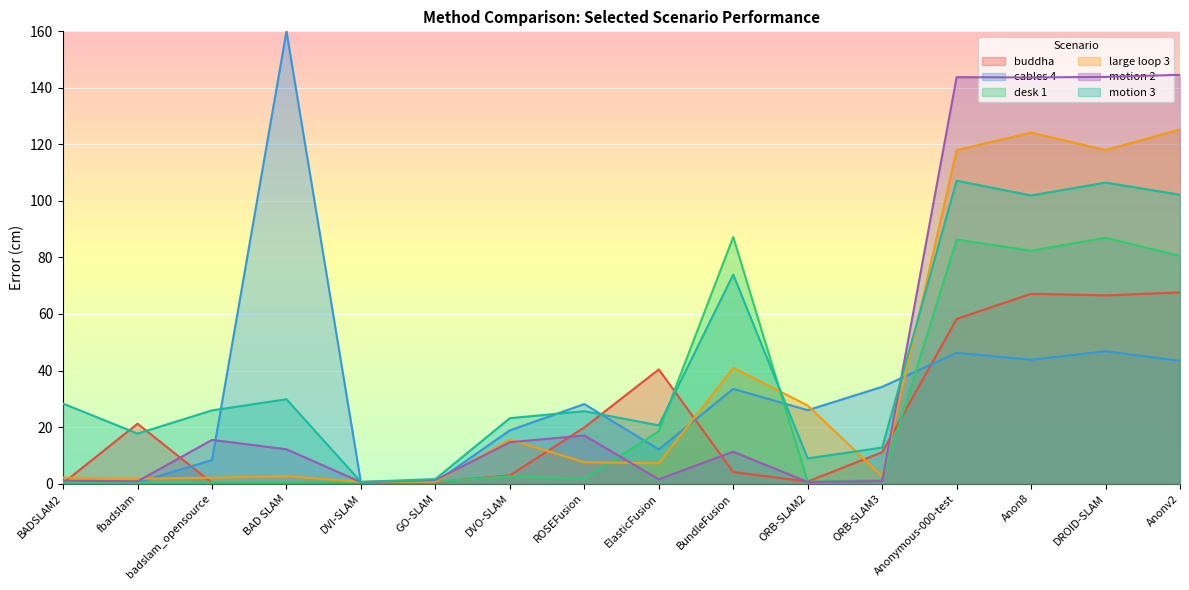

What position from the left is badslam_opensource?

3